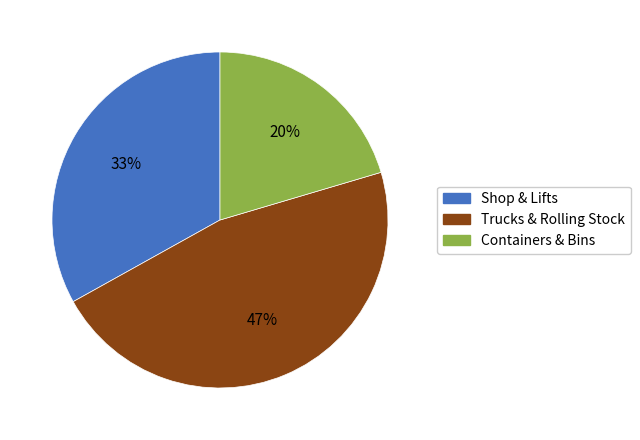

Does Shop & Lifts represent more than half of the total?

No